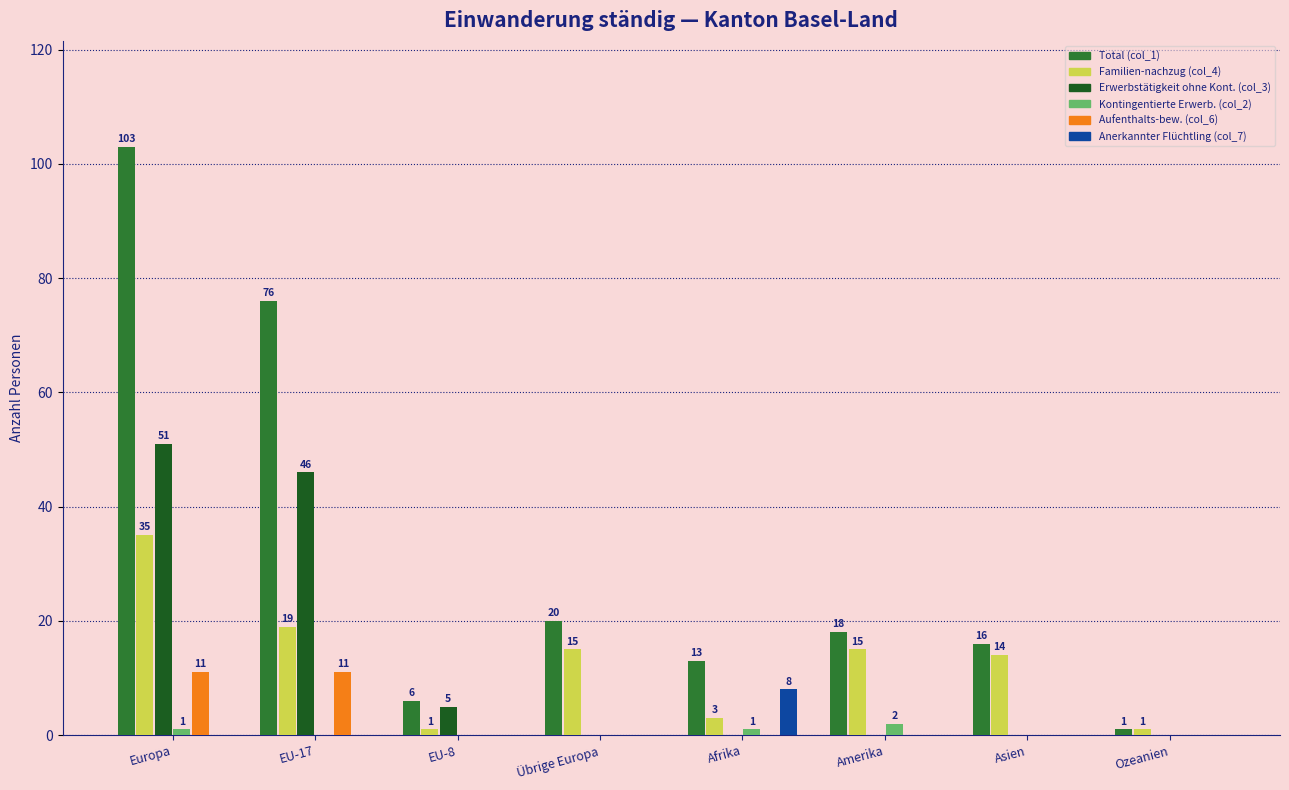

The Aufenthalts-bew. (col_6) series shows 4 at EU-8. True or false?

False